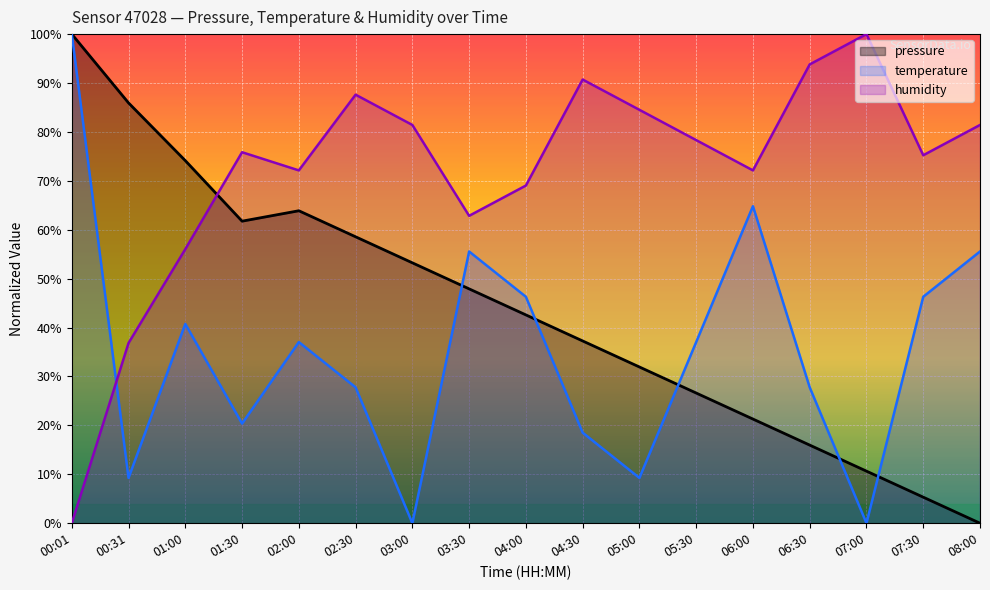

What is the highest value of the temperature series?

100.0